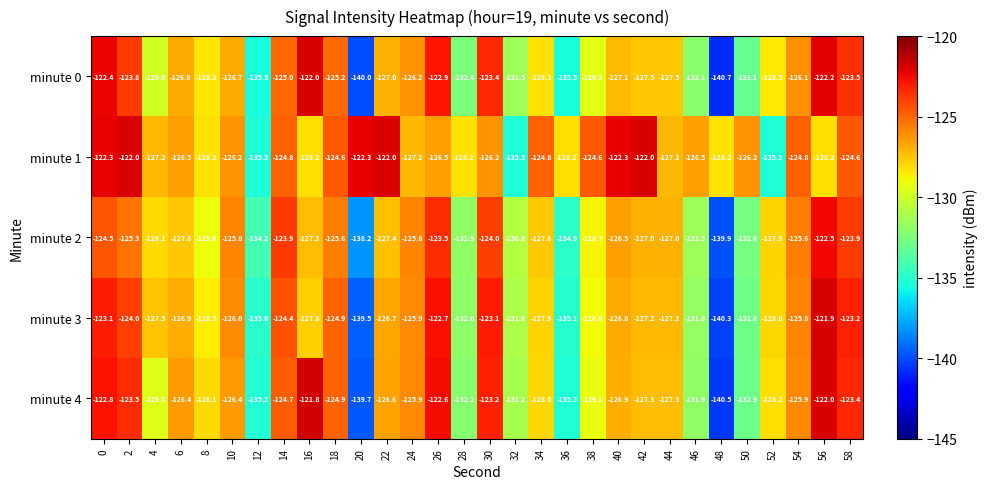

At which category does the chart reach its minimum across all series?

48